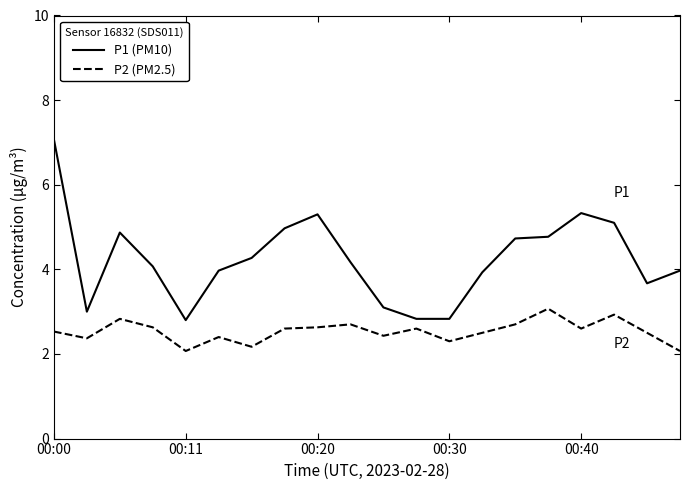

True or false: P1 (PM10) has more than 0 interior local peaks.

True